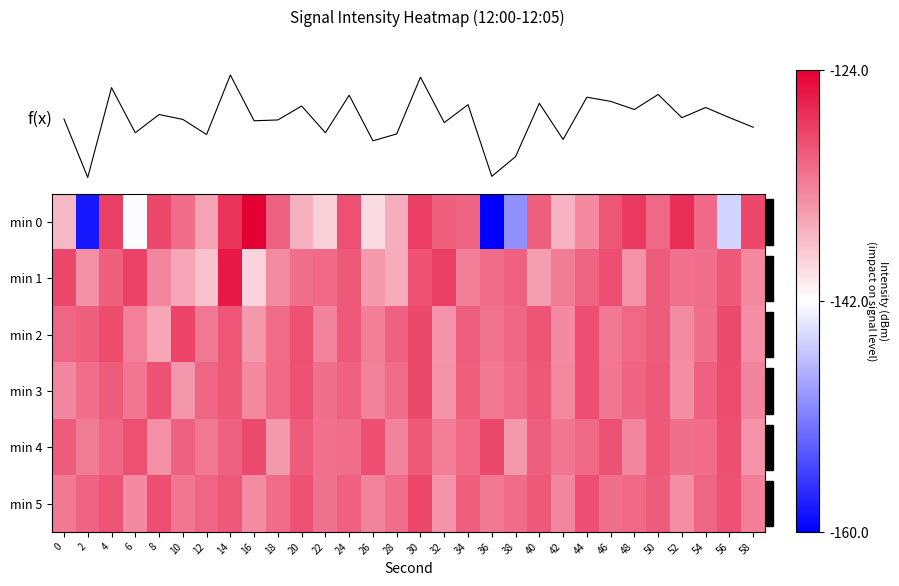

What is the minimum value for min 4?

-134.8